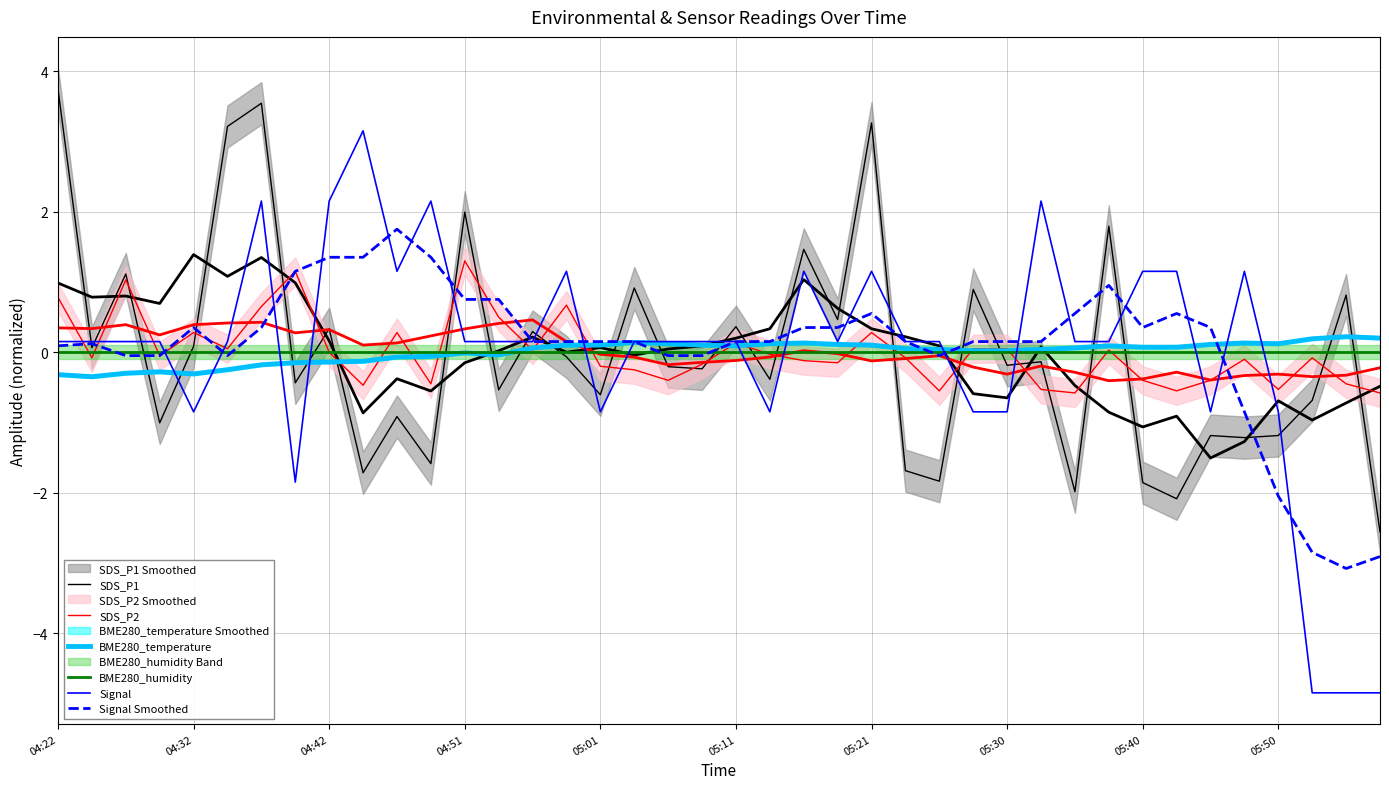

List the series in order of their peak value, lowest first.

BME280_humidity, BME280_temperature, SDS_P2, Signal Smoothed, Signal, SDS_P1